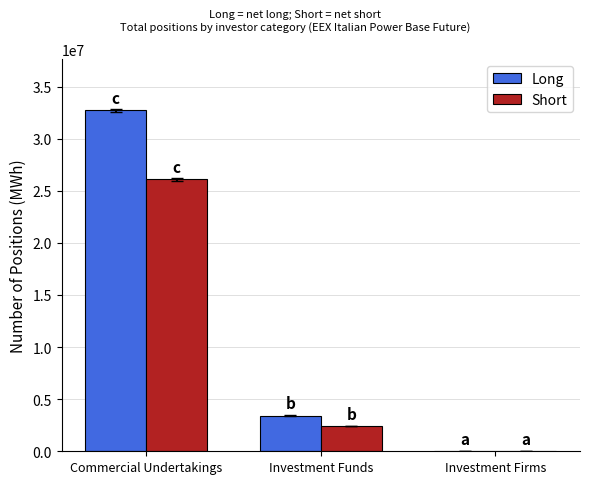

The value of Long at Investment Firms is 0. True or false?

True